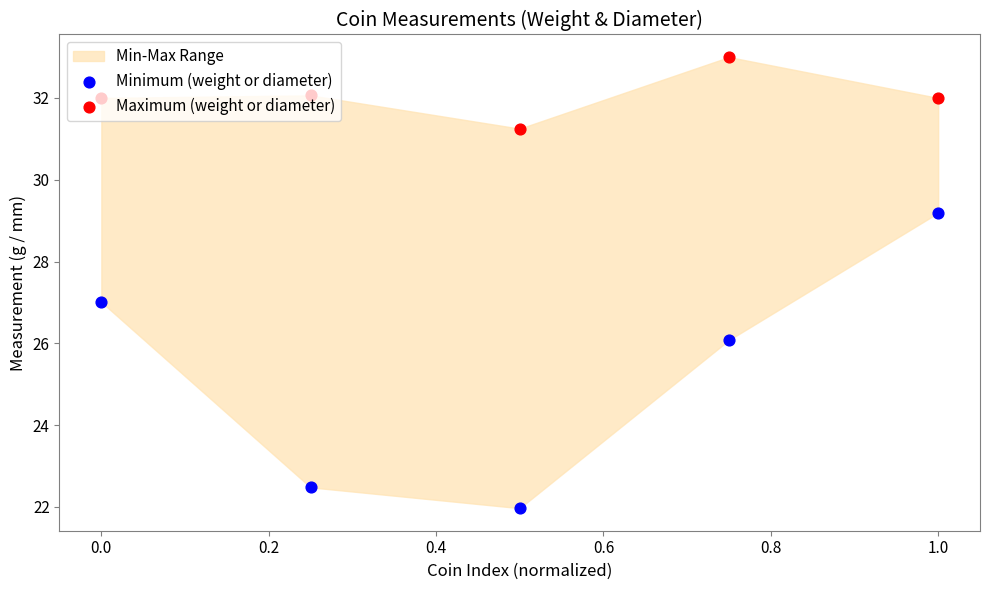

Which series contains the lowest Y value?

Minimum (weight or diameter)